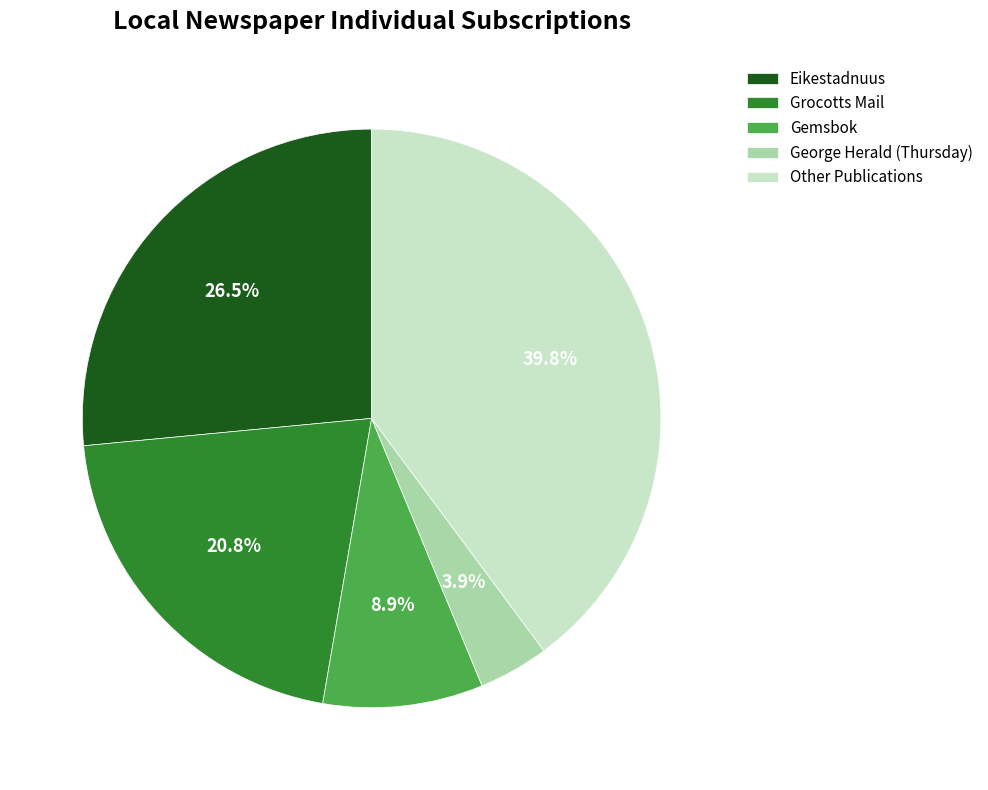

Is there any slice that represents more than half of the pie?

No